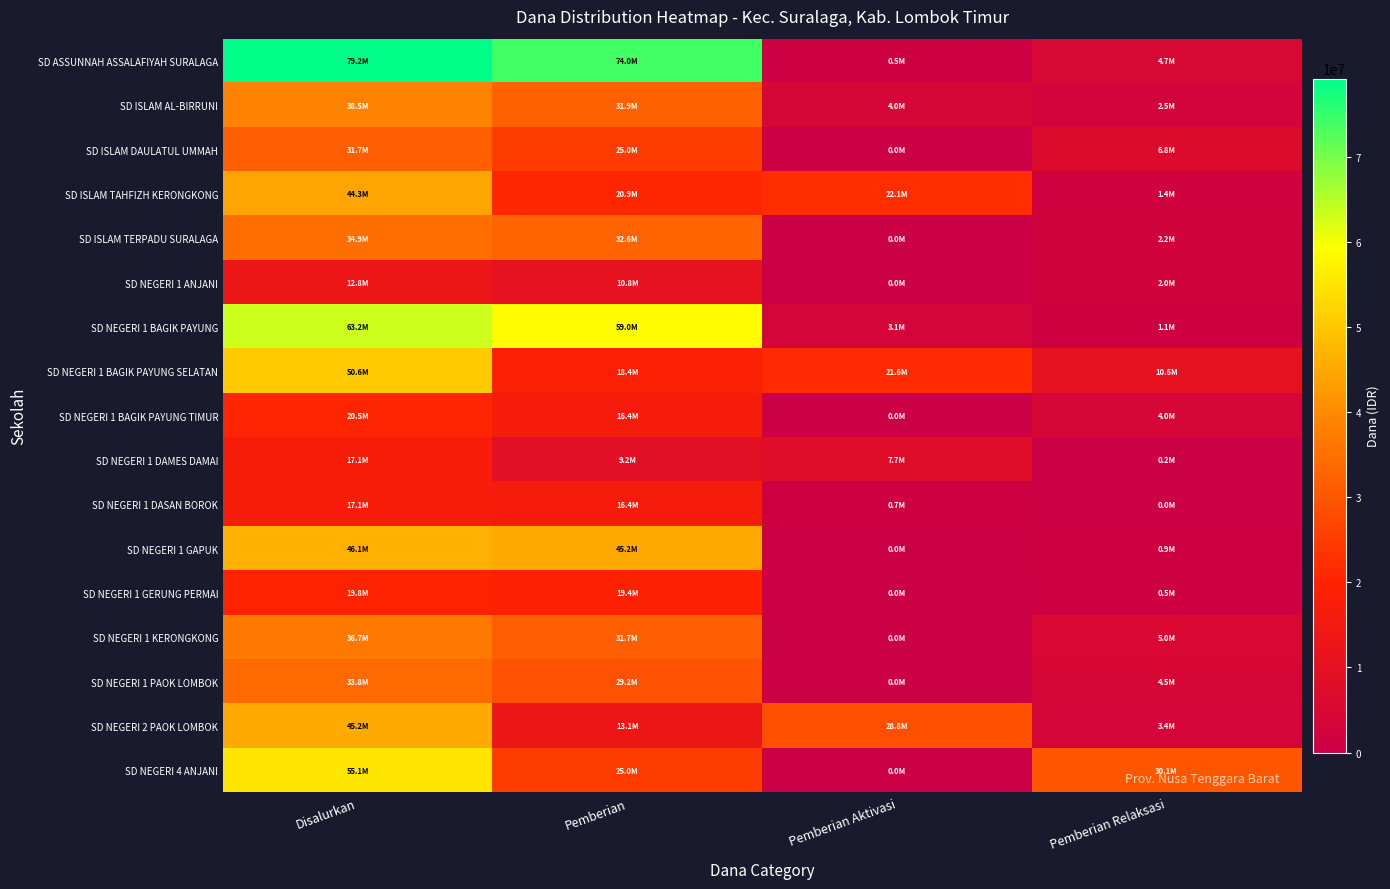

Which label corresponds to the smallest value in the chart?

Pemberian Aktivasi